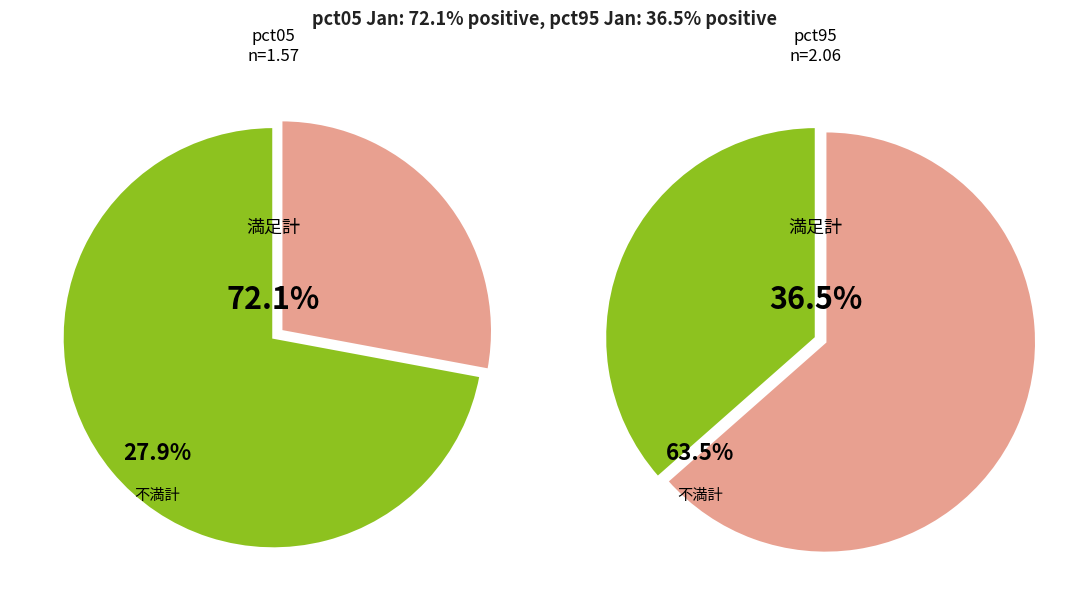

Which series changed the most between pct15 and pct95?

negative